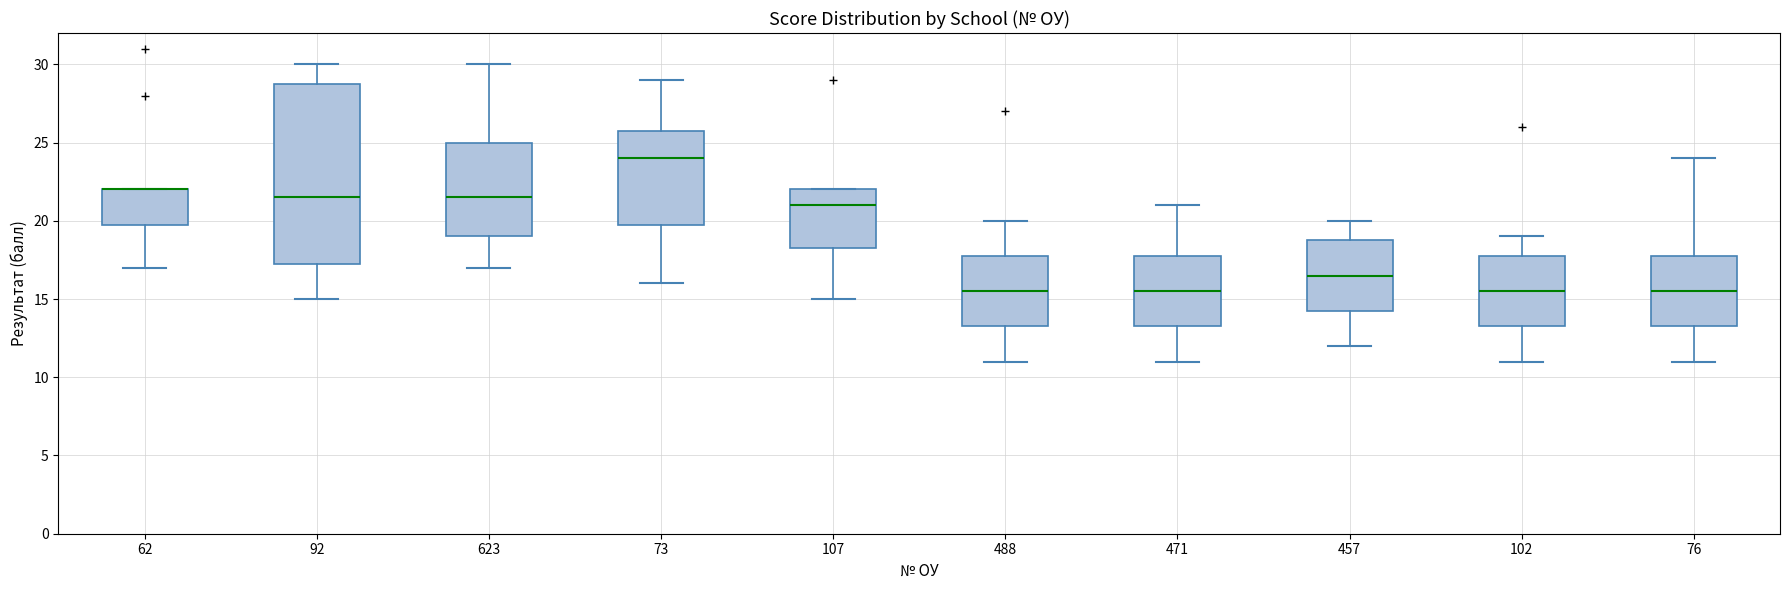

Comparing the boxes themselves (not the whiskers), which one is the tallest?

92